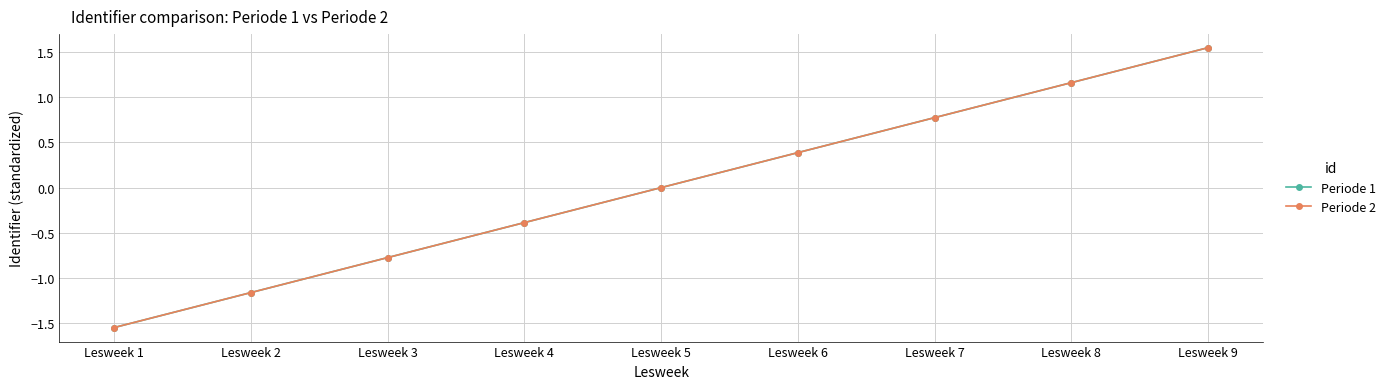

The value of Periode 2 at Lesweek 4 is -0.3. True or false?

False